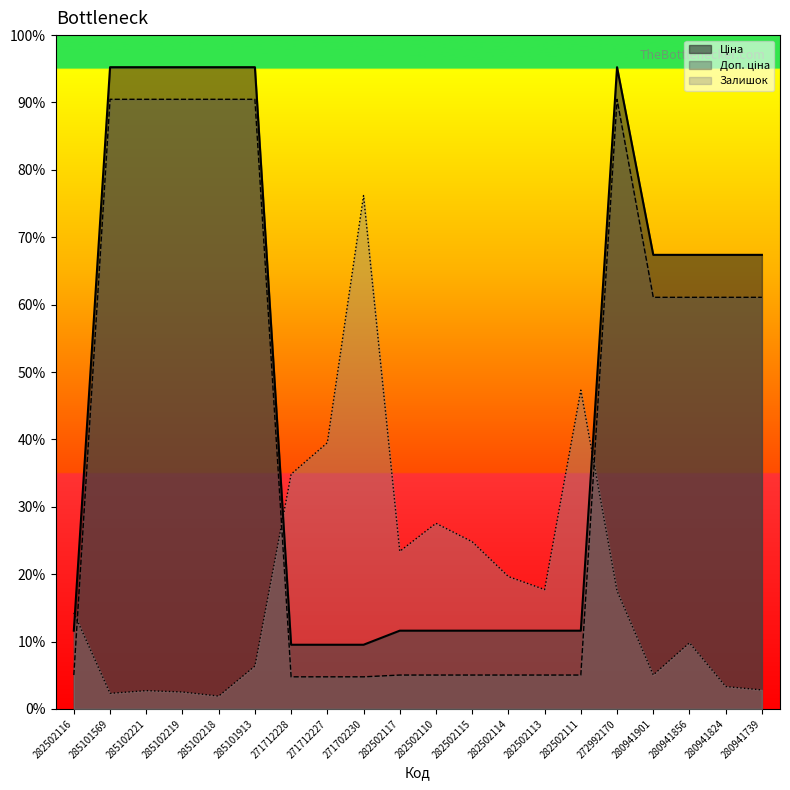

What is the label of the 15th point from the left?

282502111